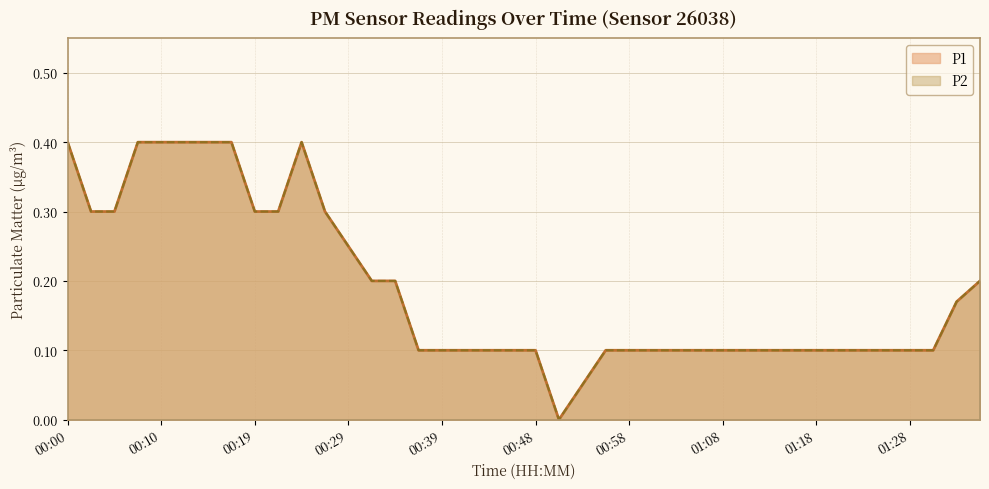

What is the difference between the P2 values at 01:01 and 00:07?

0.3